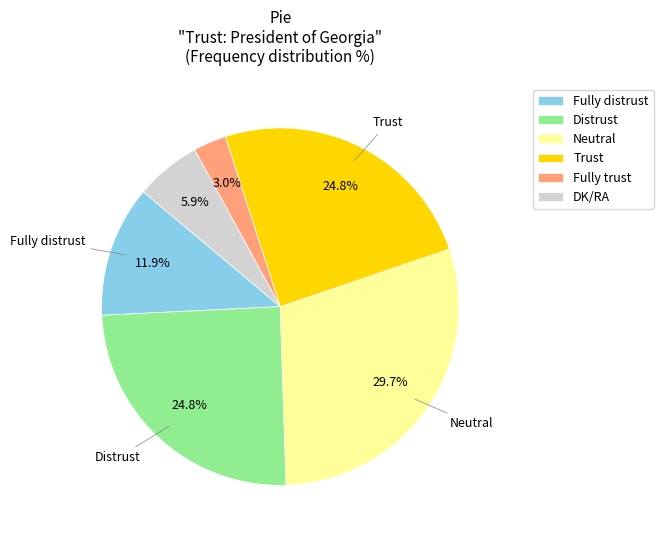

To the nearest percent, what is the combined percentage of Distrust and Trust?

50%